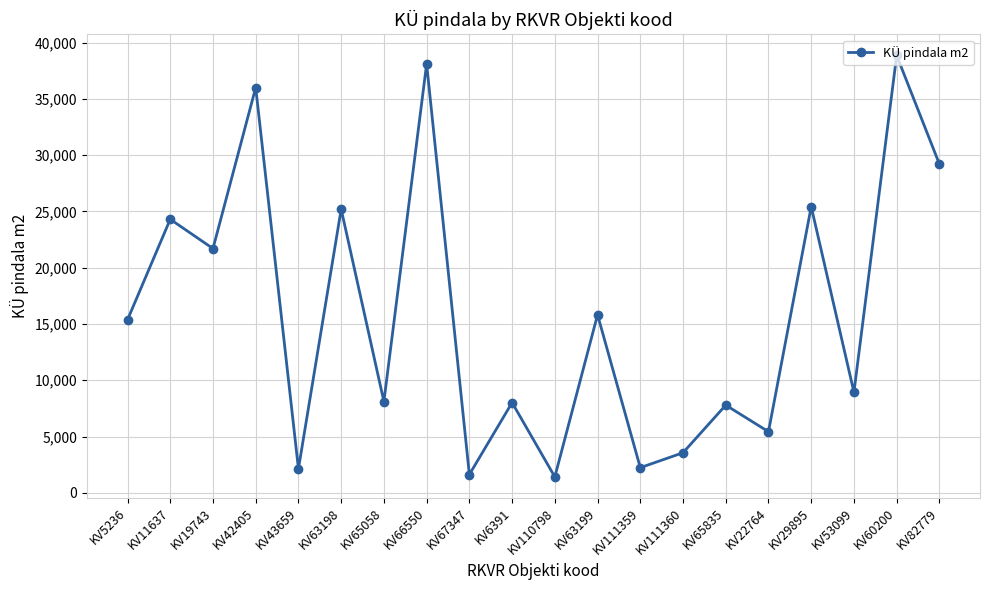

At which label is the value closest to 20134?

KV19743